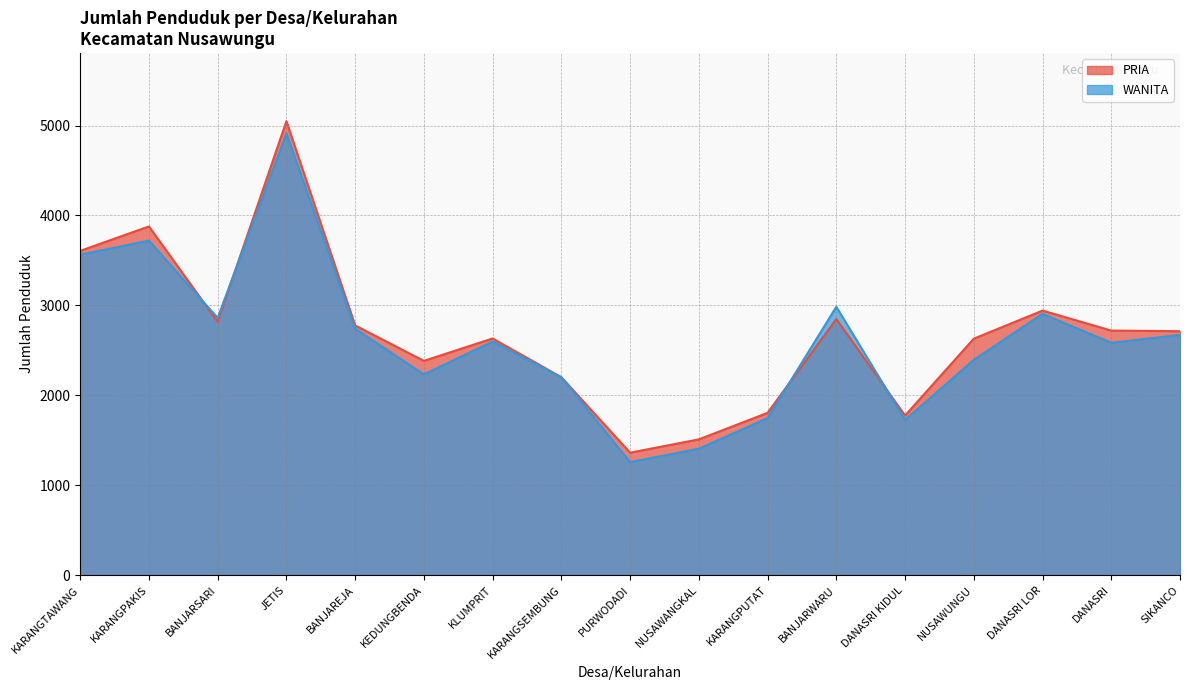

What are all the series names shown in the legend?

PRIA, WANITA